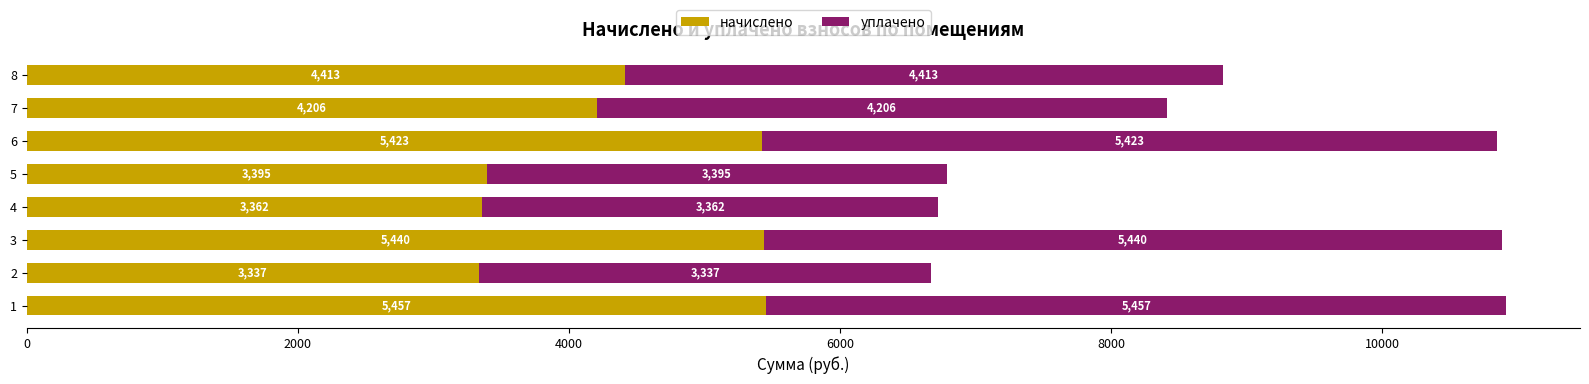

How many data points in начислено are above 4413?

4